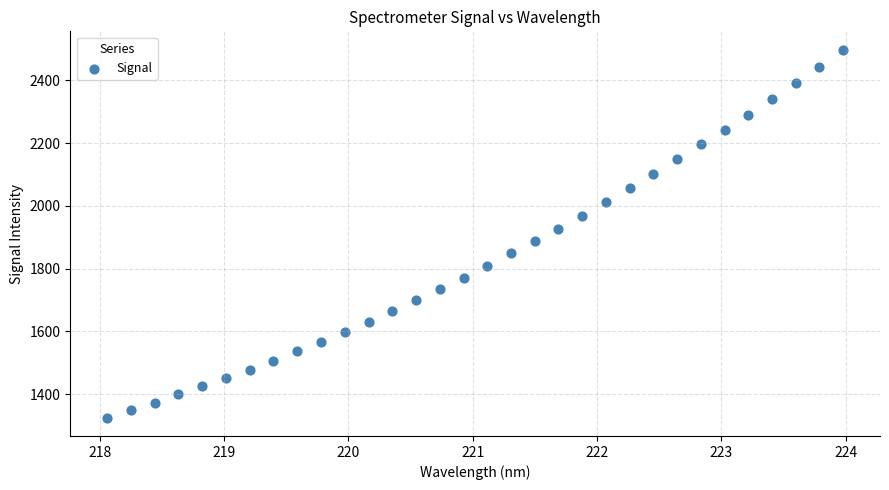

What is the range of X values (max minus min)?

5.9